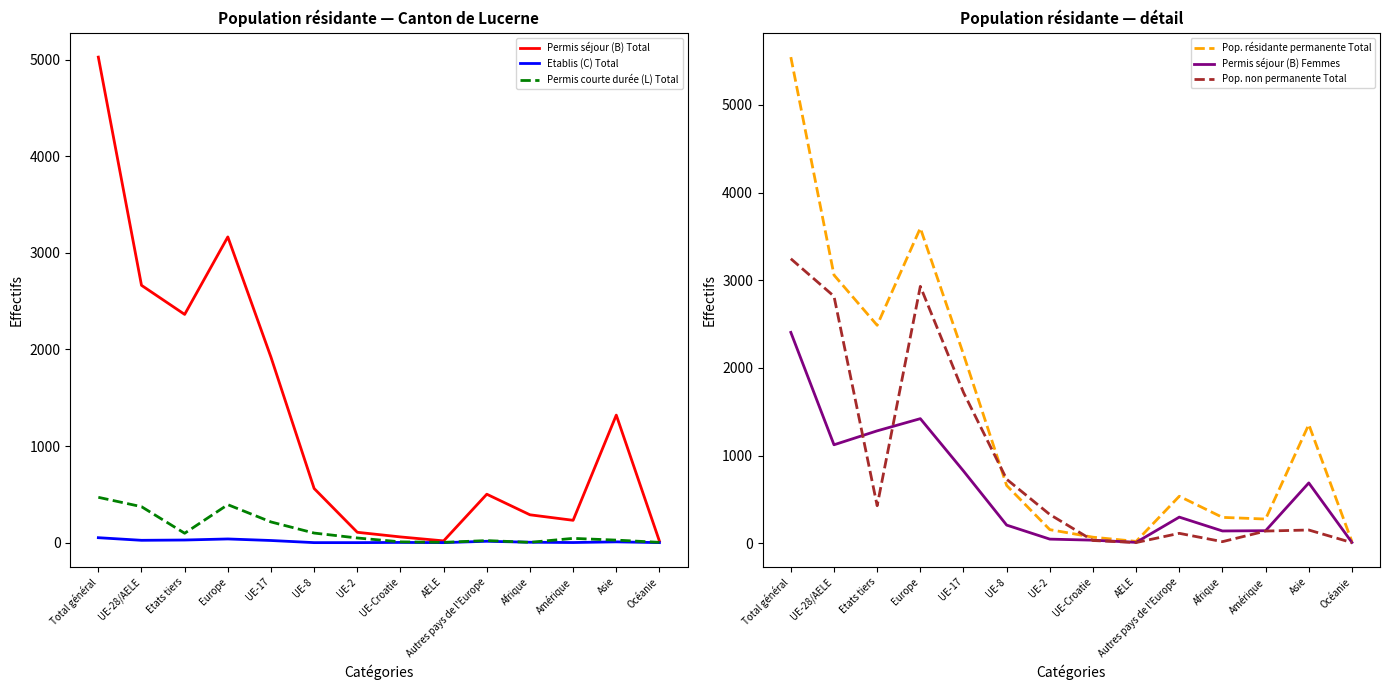

At which category is the sum across all series the highest?

Total général